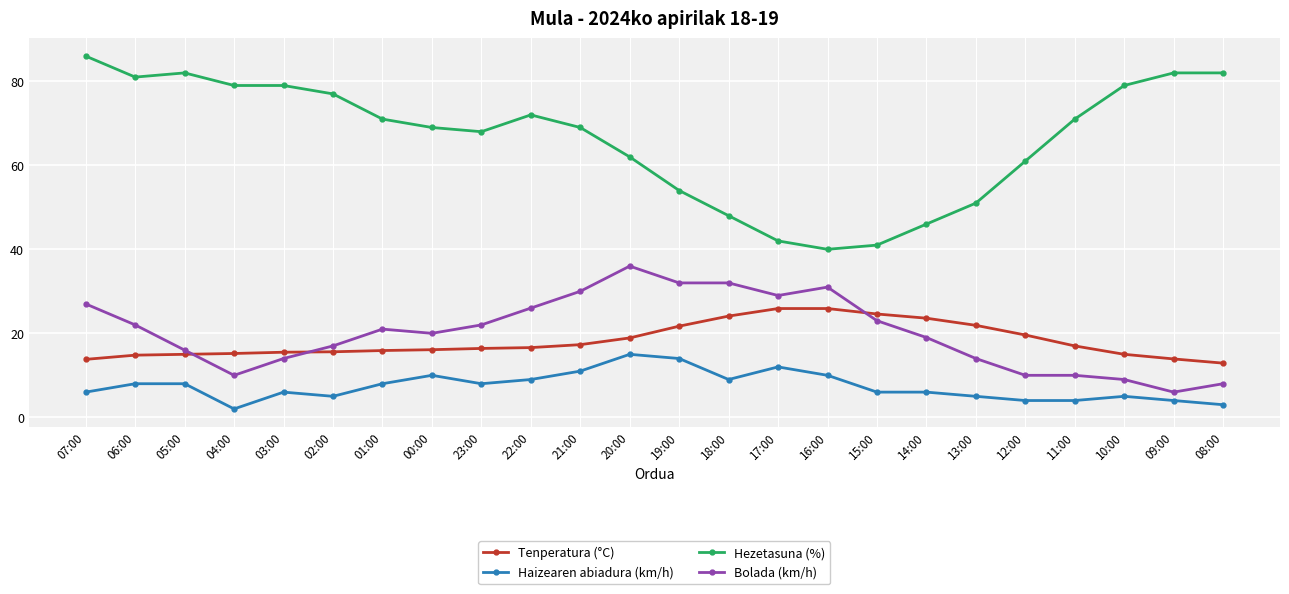

What is the minimum value for Bolada (km/h)?

6.0